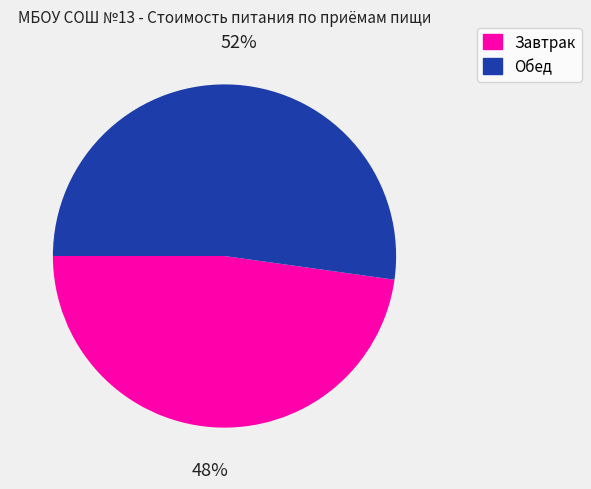

What is the ratio of the value at Обед to the value at Завтрак?

1.1